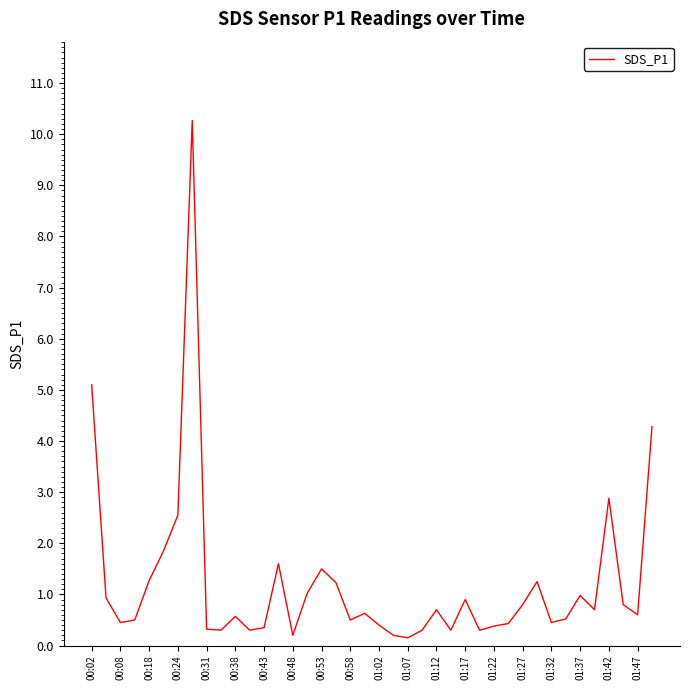

What is the greatest value displayed?

10.3